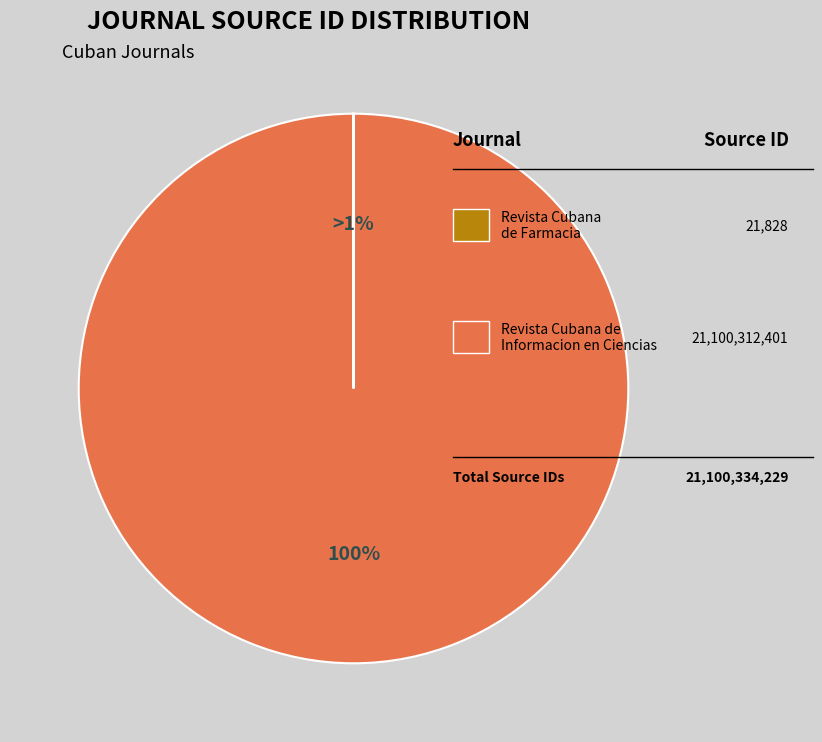

Is the sum of Revista Cubana de Informacion en Ciencias de la Salud and Revista Cubana de Farmacia greater than half?

Yes